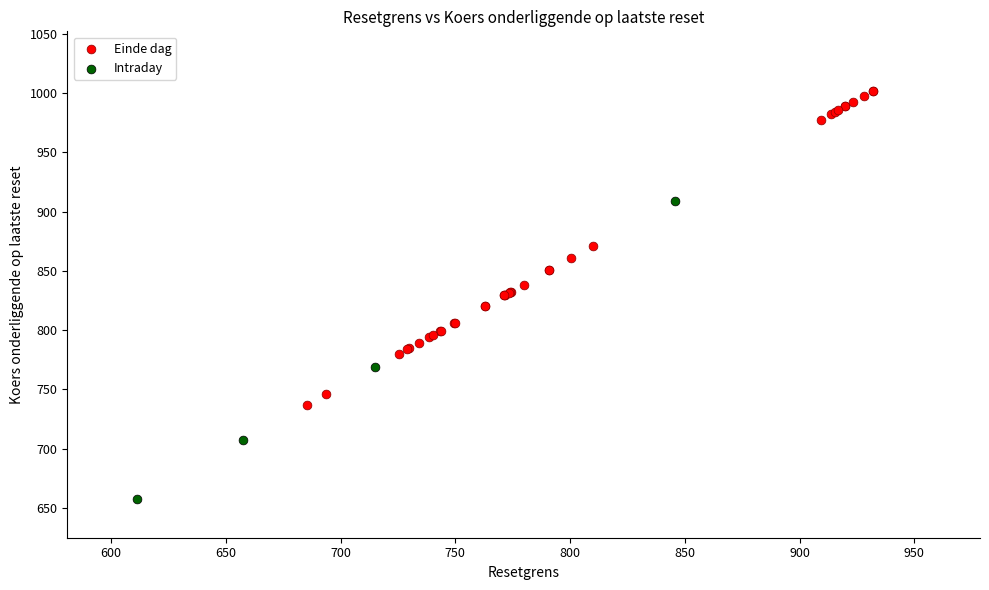

Which series contains the lowest Y value?

Intraday